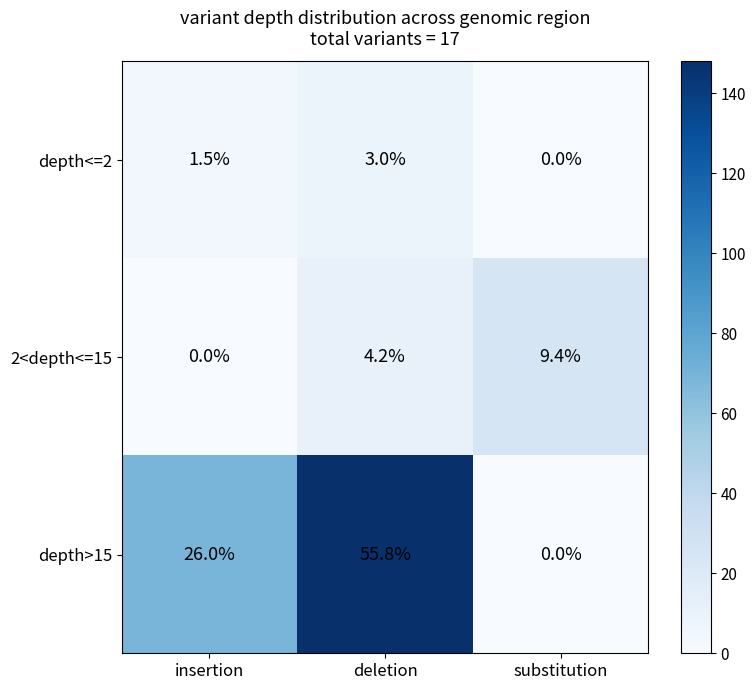

At which category is the sum across all series the highest?

deletion